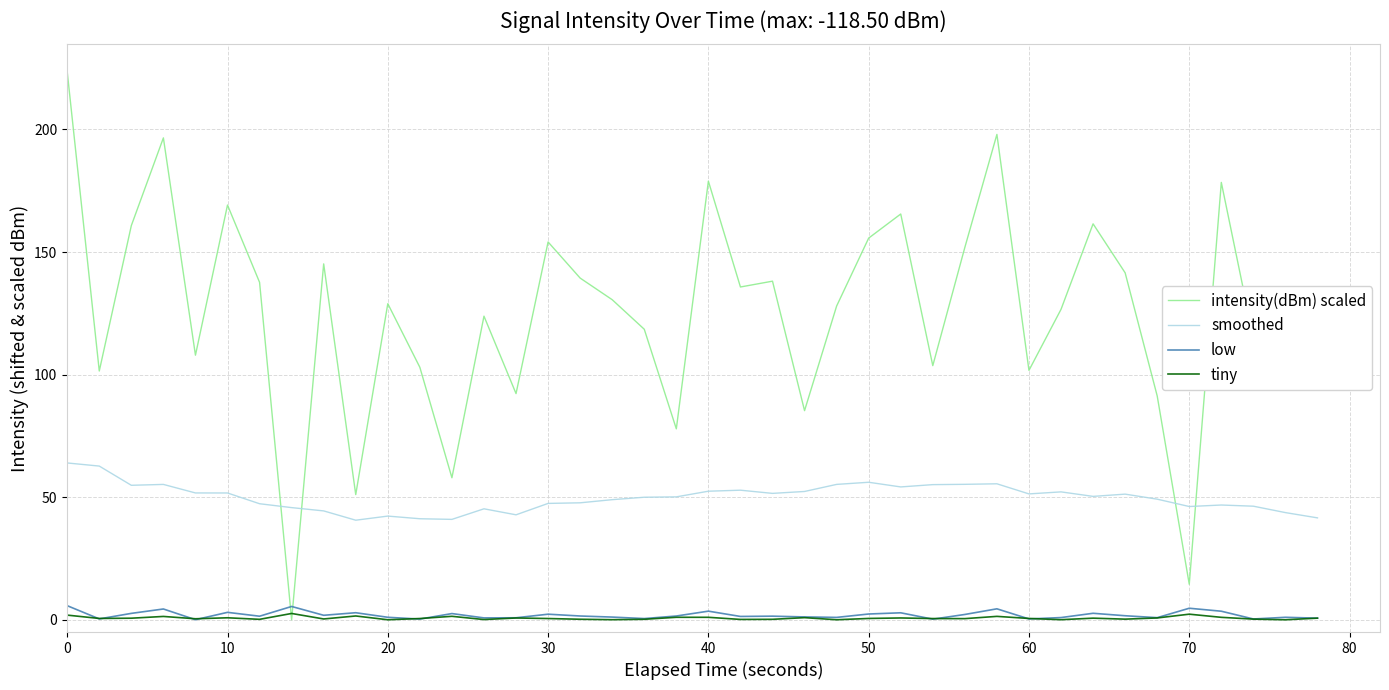

Which series has the largest total across all categories?

intensity(dBm) scaled